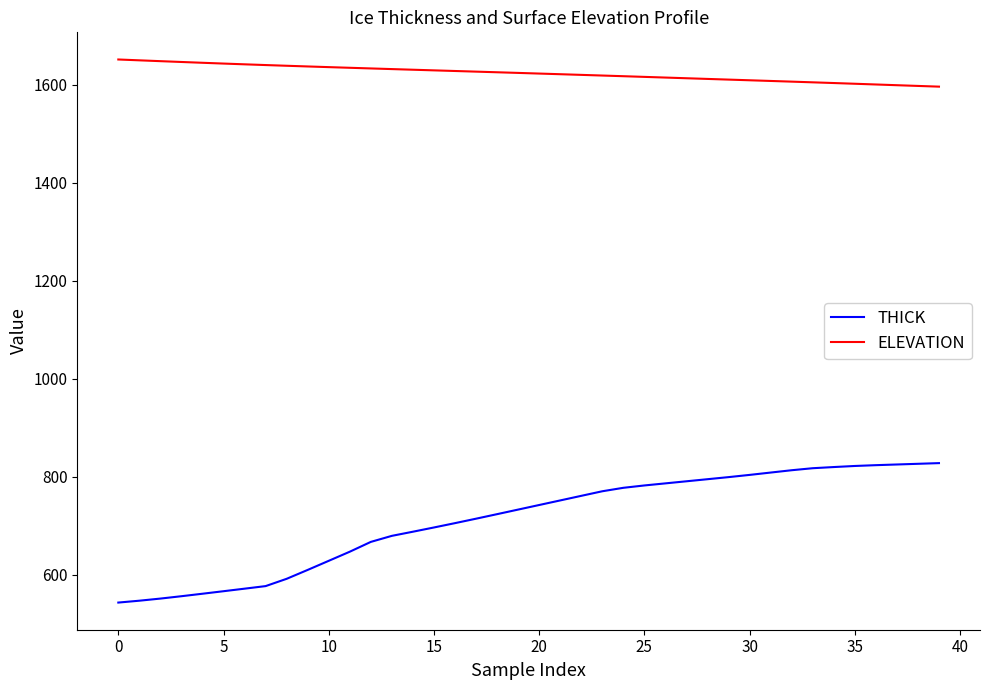

True or false: ELEVATION and THICK cross at least once.

False